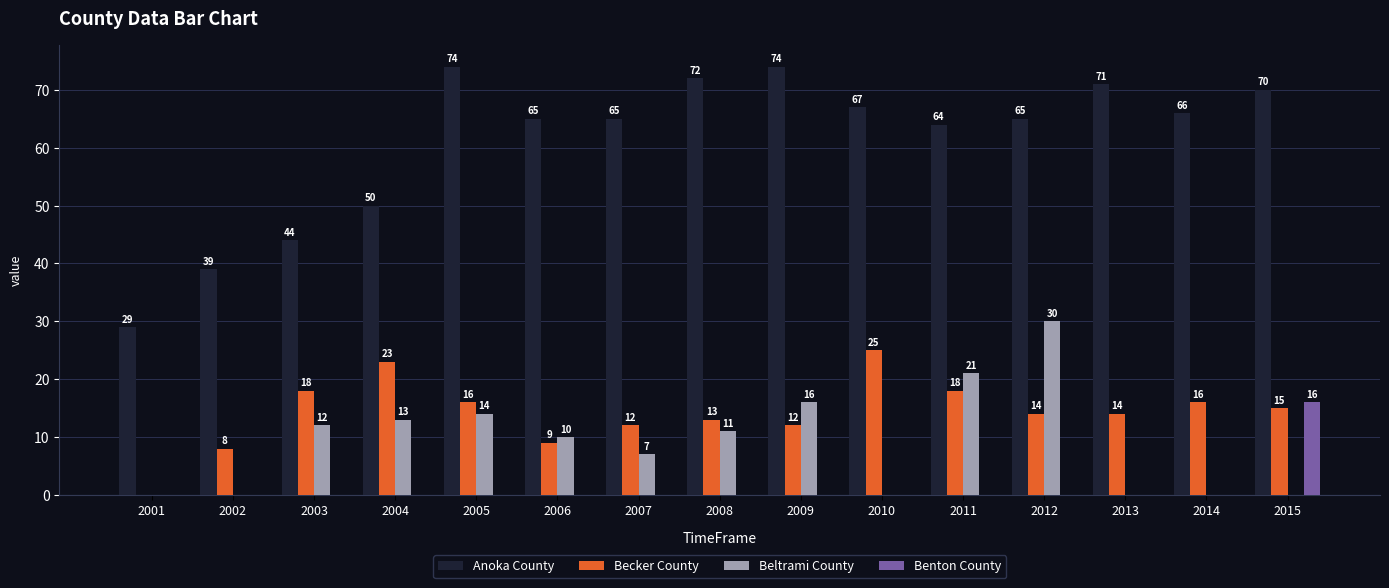

How many data points in Benton County are above 0?

1